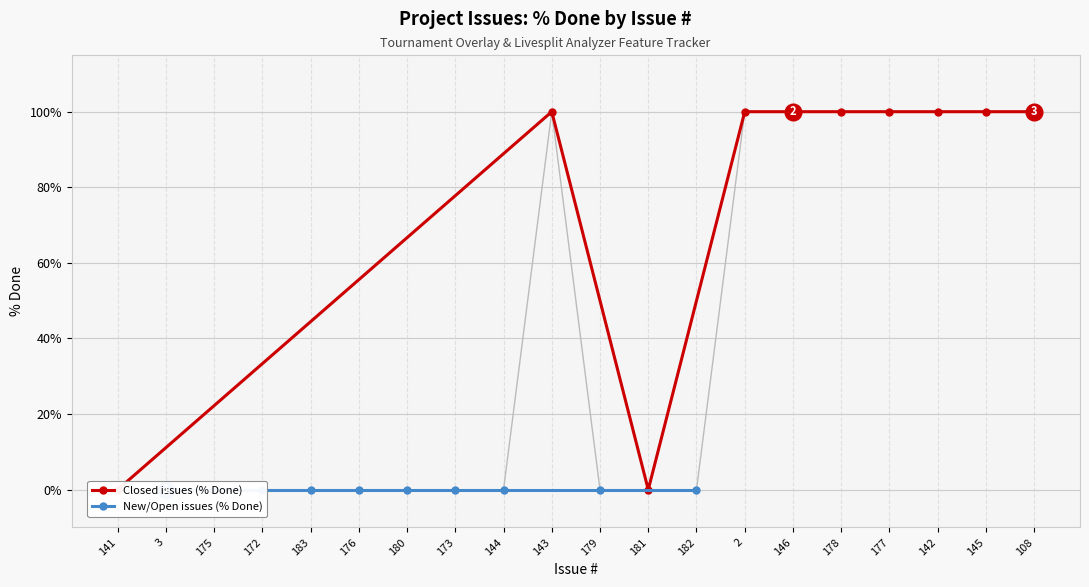

At which label does New/Open issues (% Done) reach its minimum?

3